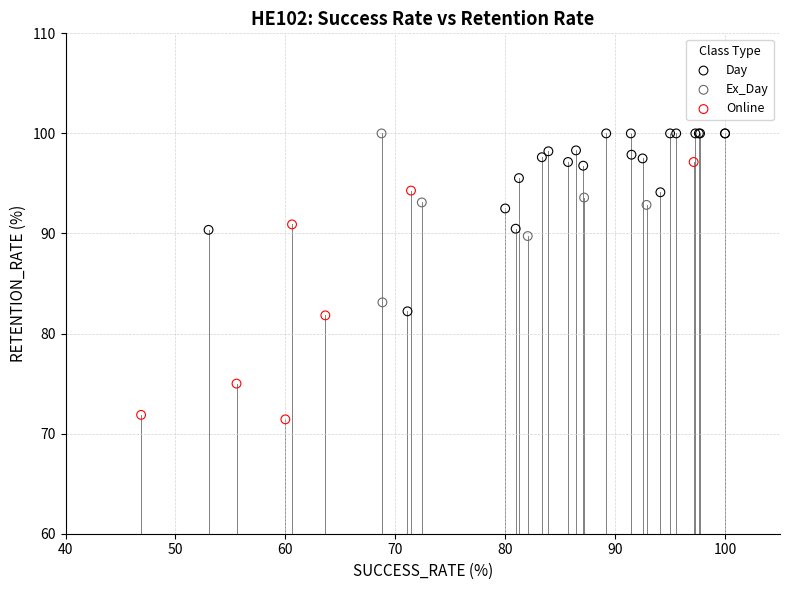

Which series reaches the minimum Y coordinate?

Online